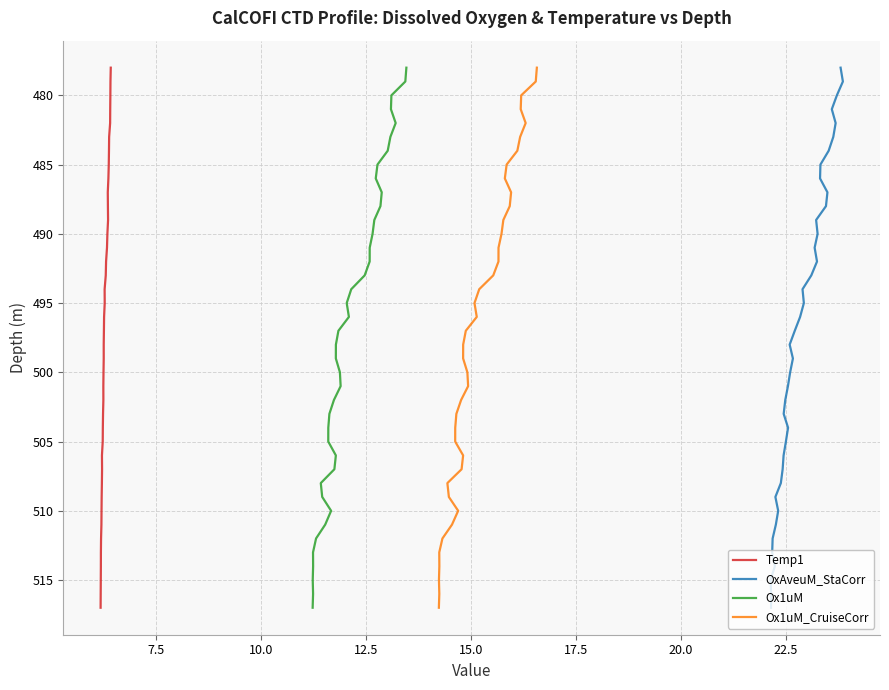

How many values in the Ox1uM_CruiseCorr series exceed 498?

19